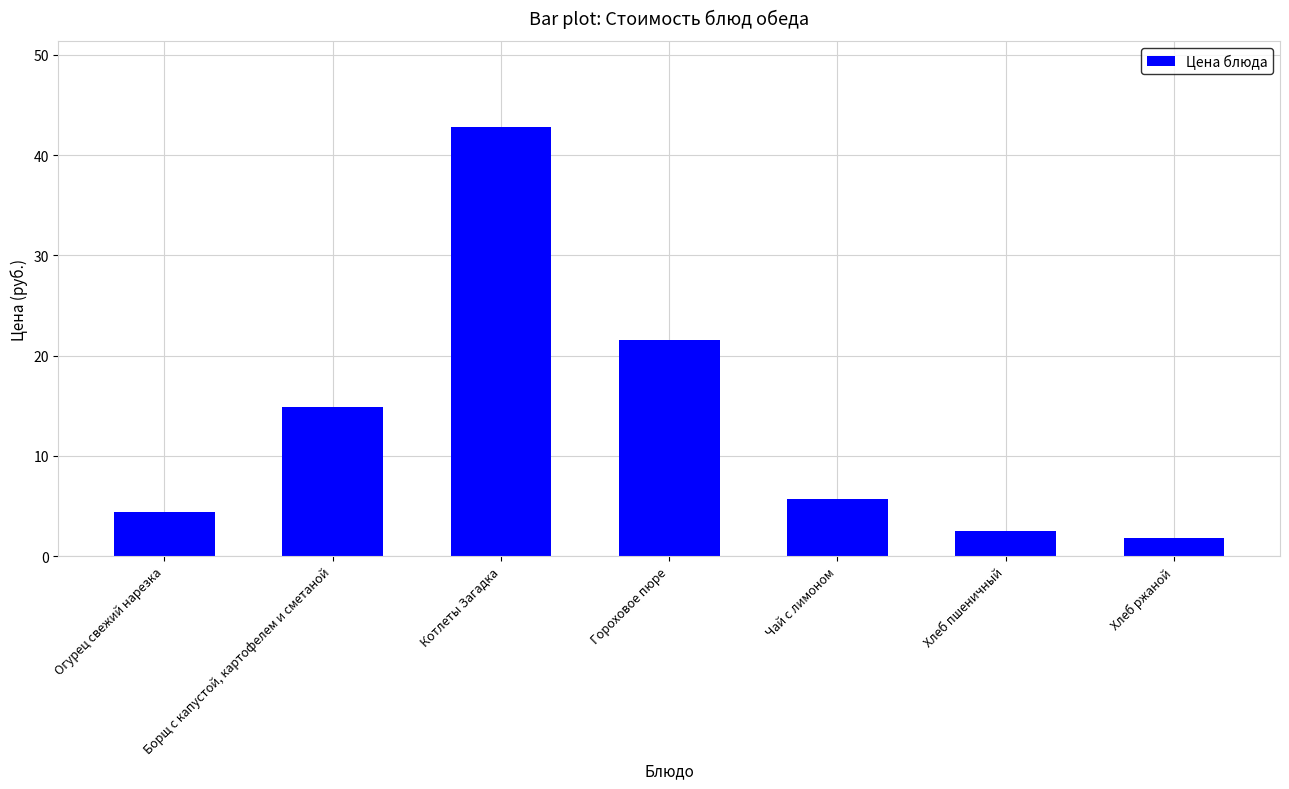

What is the label of the 5th bar from the right?

Котлеты Загадка